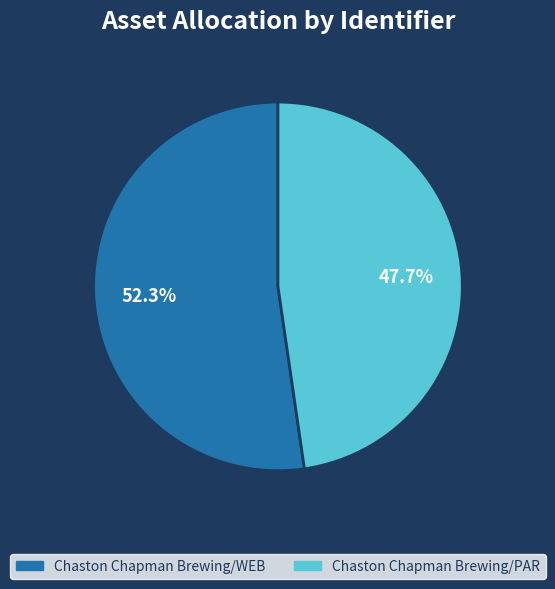

Between Chaston Chapman Brewing/WEB and Chaston Chapman Brewing/PAR, which is larger?

Chaston Chapman Brewing/WEB